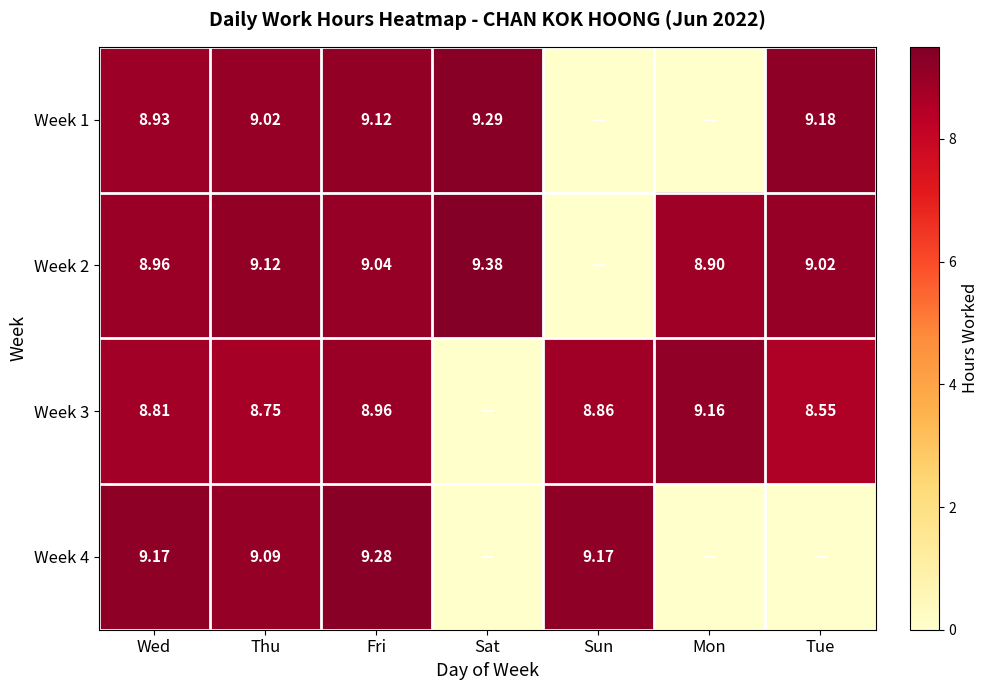

Which series changed the most between Thu and Fri?

Week 3